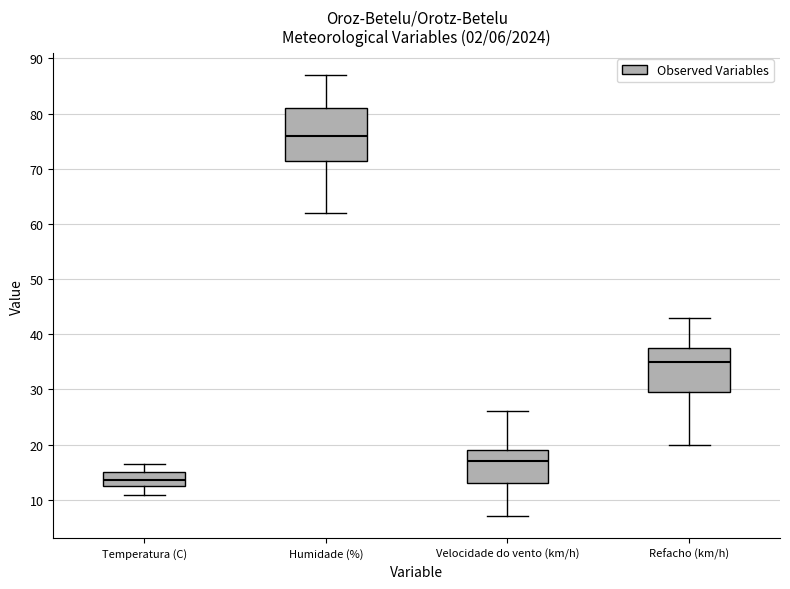

Which box's median line is the lowest?

Temperatura (C)